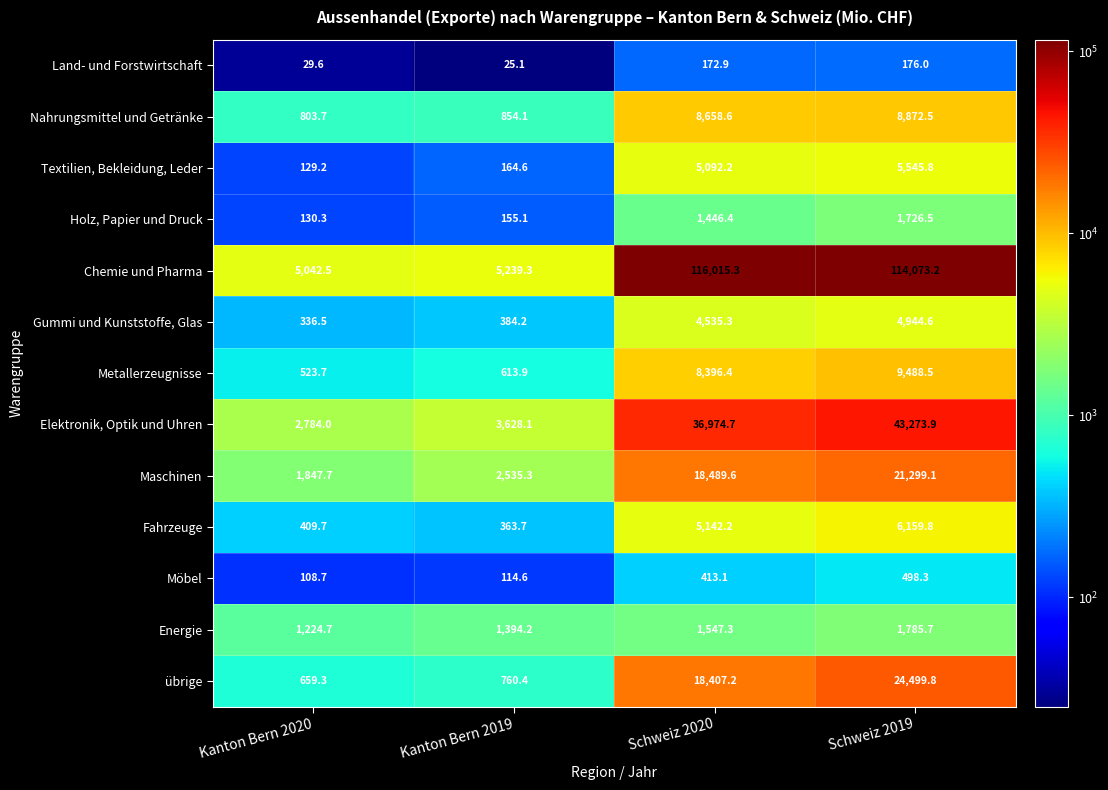

The value of Land- und Forstwirtschaft at Schweiz 2019 is 176.0. True or false?

True